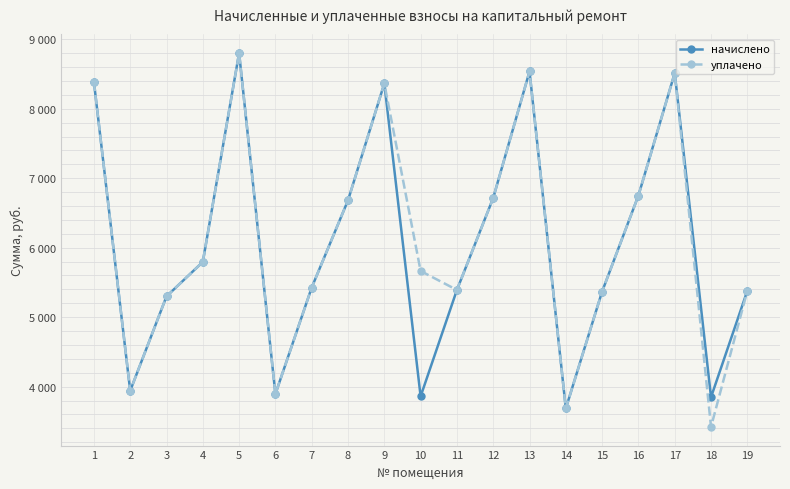

Is the value of начислено at 14 greater than the value of уплачено at 15?

No